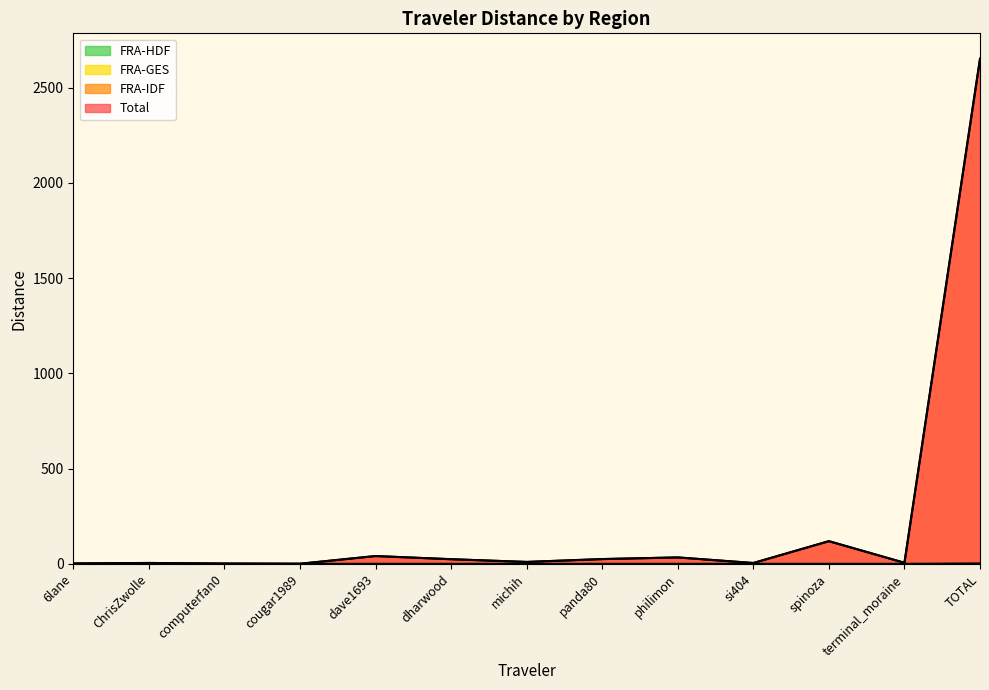

True or false: Total and FRA-GES intersect in this chart.

False